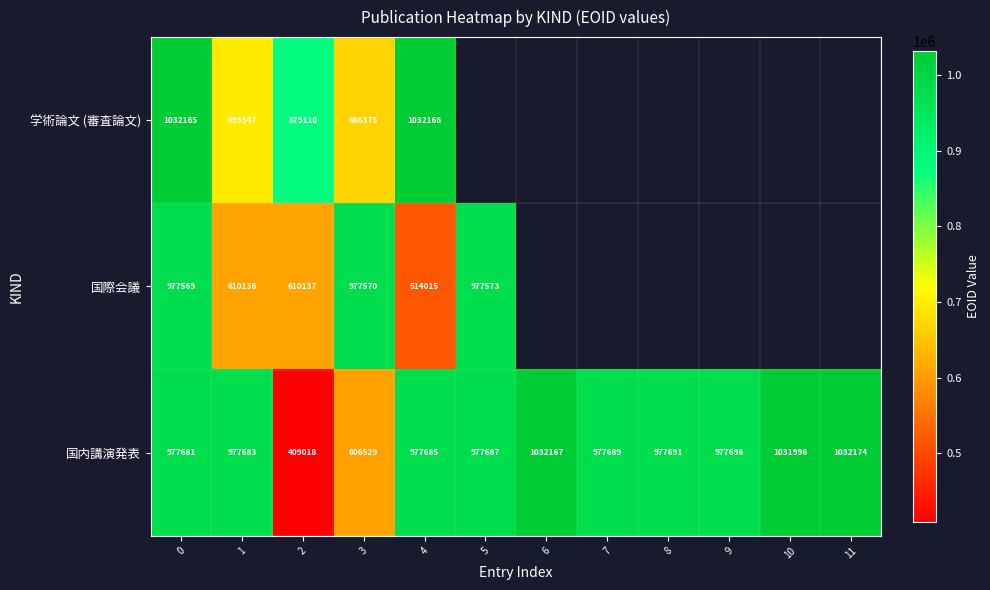

The 国内講演発表 series shows 977683 at 1. True or false?

True